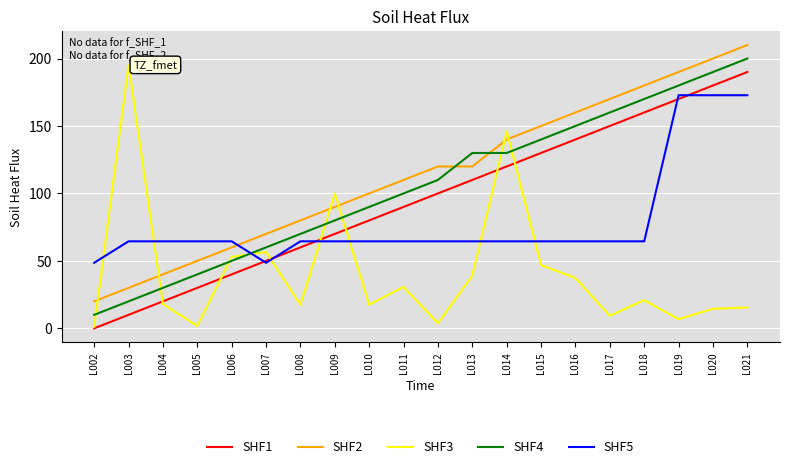

What is the minimum value for SHF2?

20.0